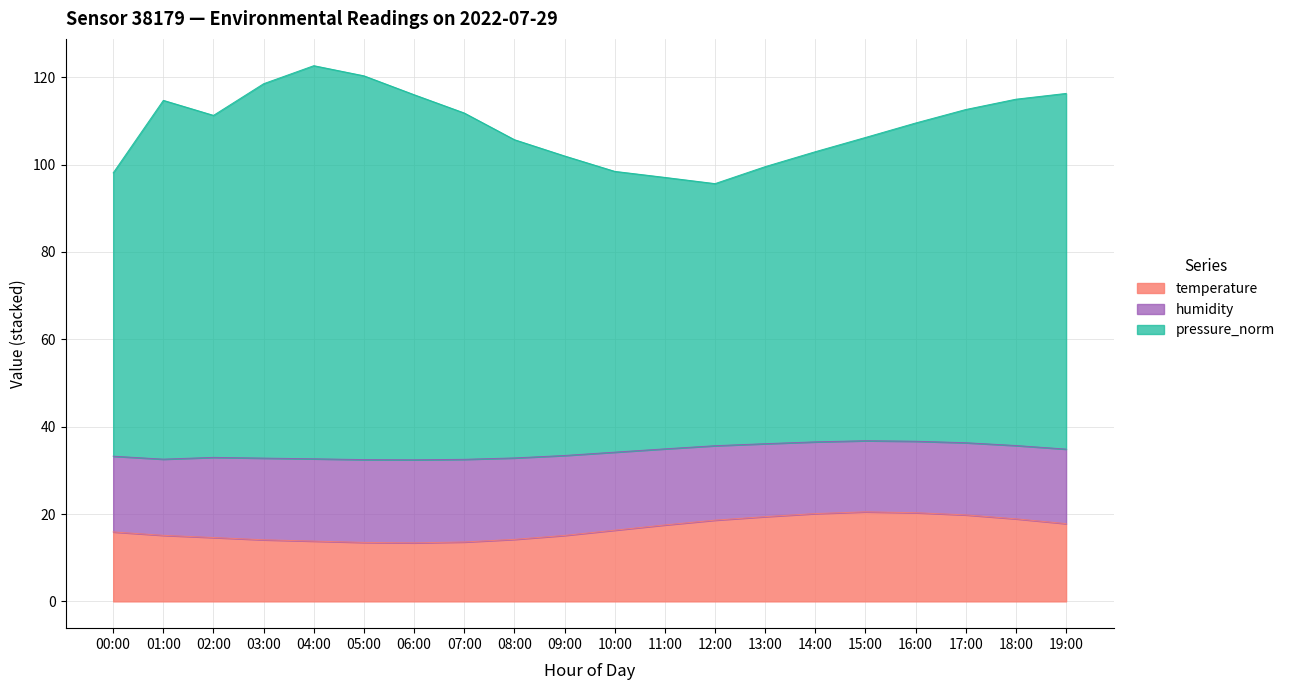

Is it true that temperature equals 13.5 at 05:00?

True